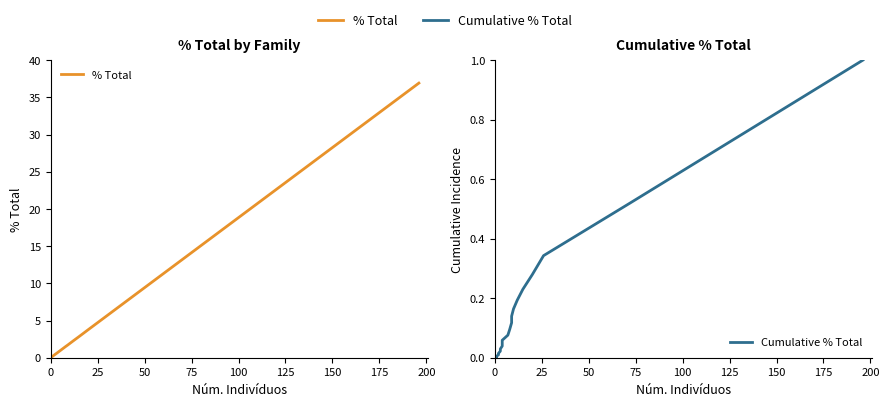

Is the value of Cumulative % Total at 200 greater than the value of % Total at 10?

No